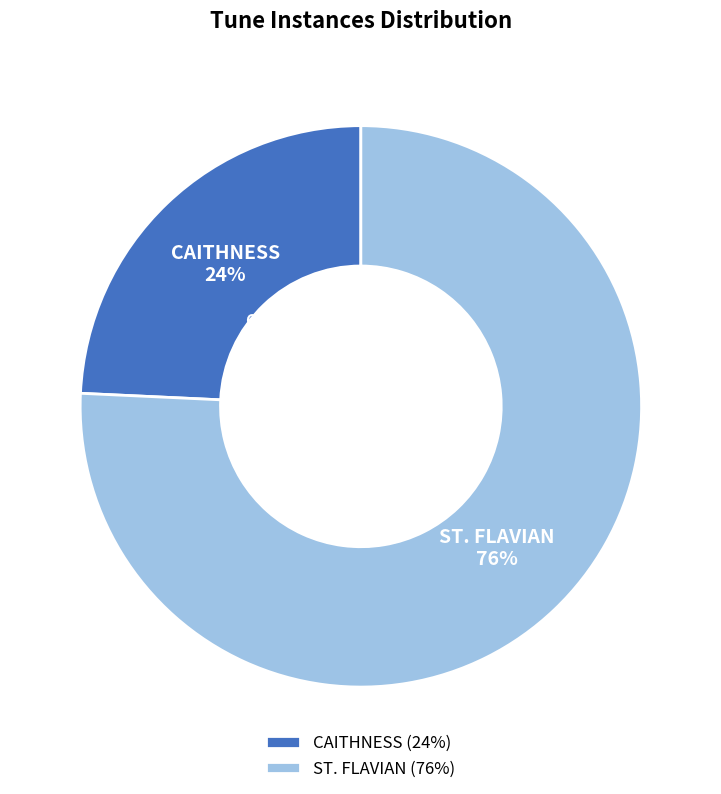

What percentage do CAITHNESS and ST. FLAVIAN together represent?

100.0%